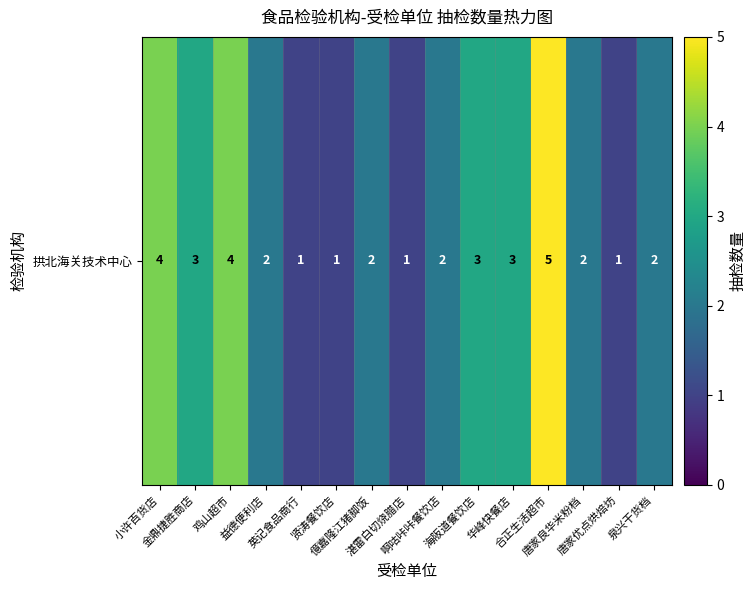

Reading left to right, list all the values displayed in this chart.

4	3	4	2	1	1	2	1	2	3	3	5	2	1	2